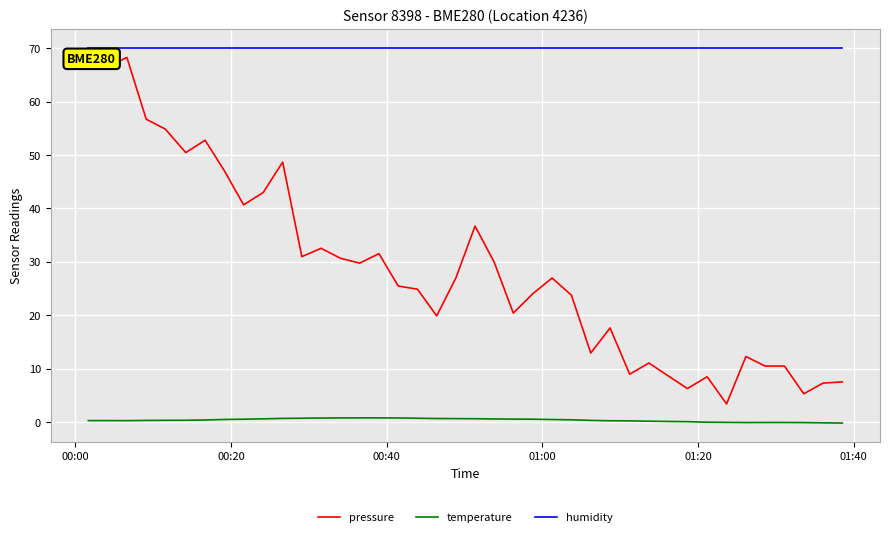

True or false: pressure and humidity intersect in this chart.

False